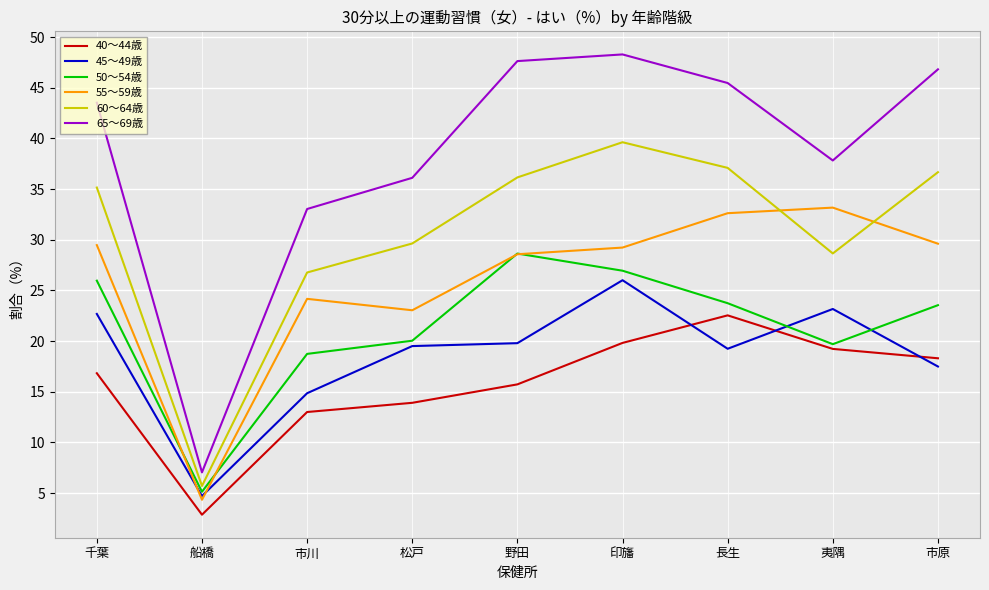

At how many categories does at least one series exceed 37?

6